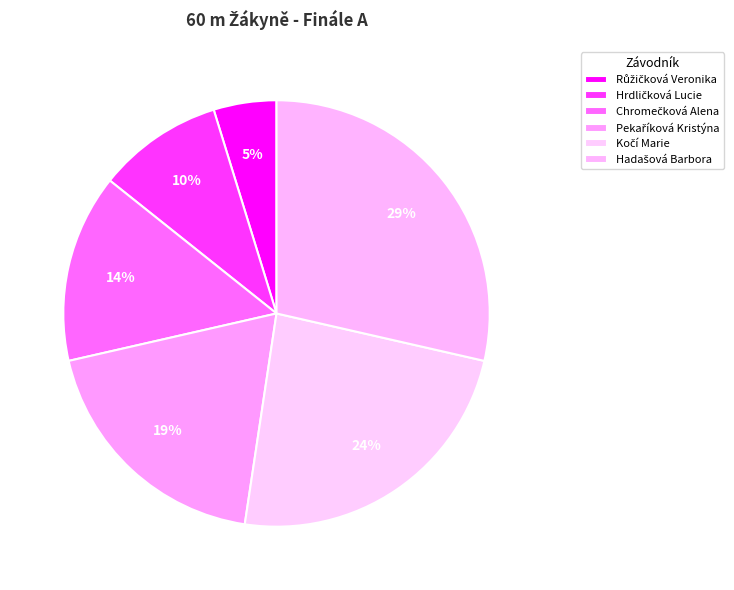

True or false: Hrdličková Lucie accounts for 19% of the total.

False